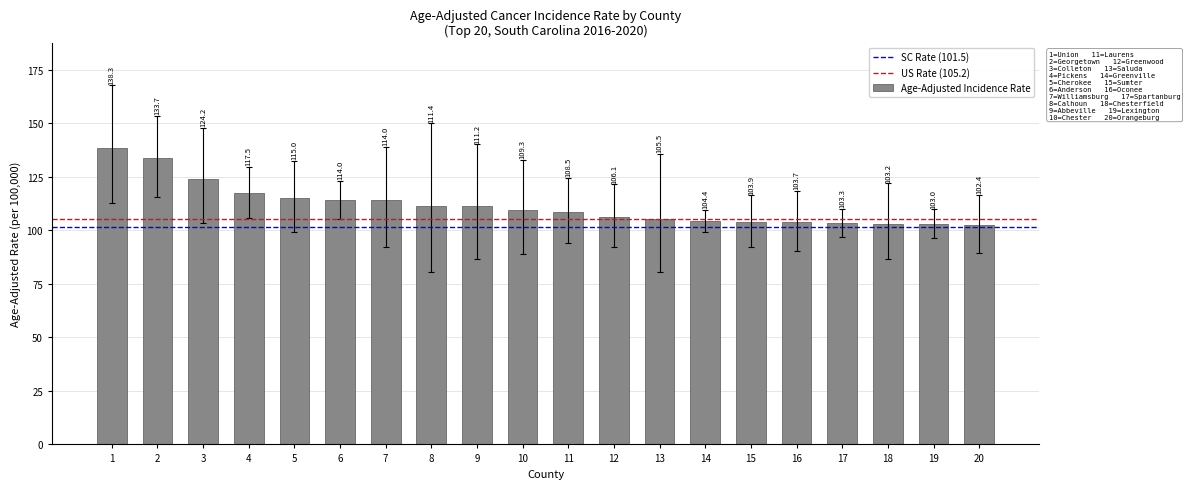

Reading right to left, transcribe all the data shown in this chart.

102.4	103.0	103.2	103.3	103.7	103.9	104.4	105.5	106.1	108.5	109.3	111.2	111.4	114.0	114.0	115.0	117.5	124.2	133.7	138.3